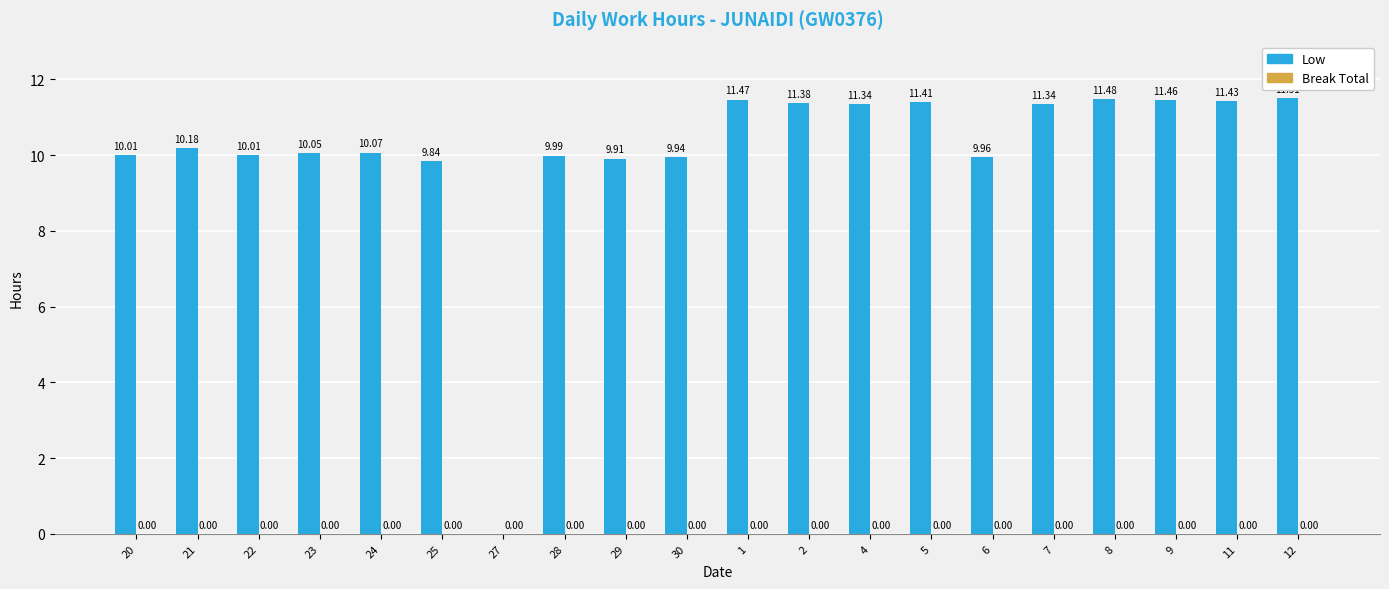

Approximately how many times larger is the value at 28 compared to 22?

1.0